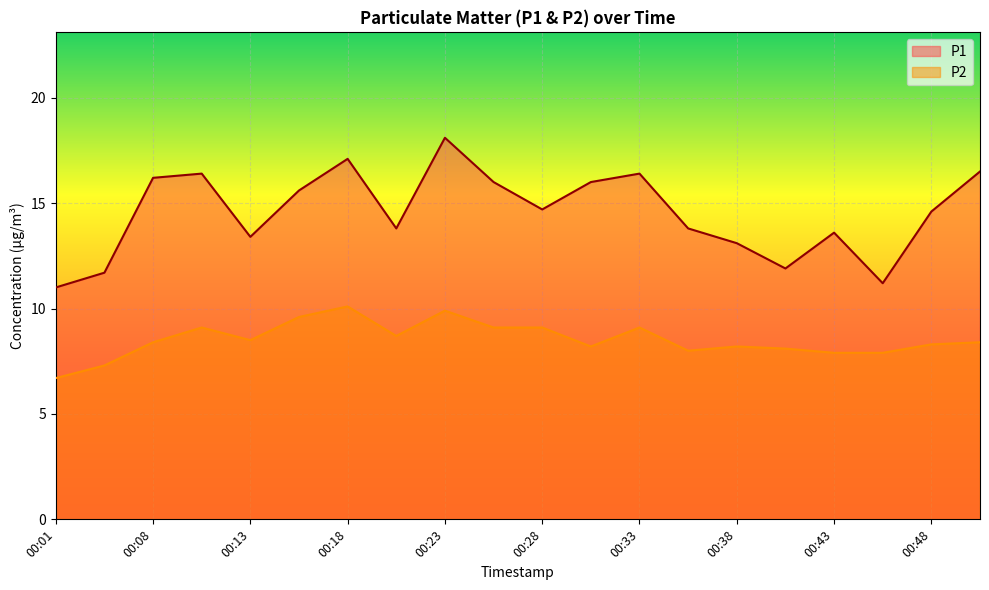

Is it true that P1 equals 13.4 at 00:13?

True